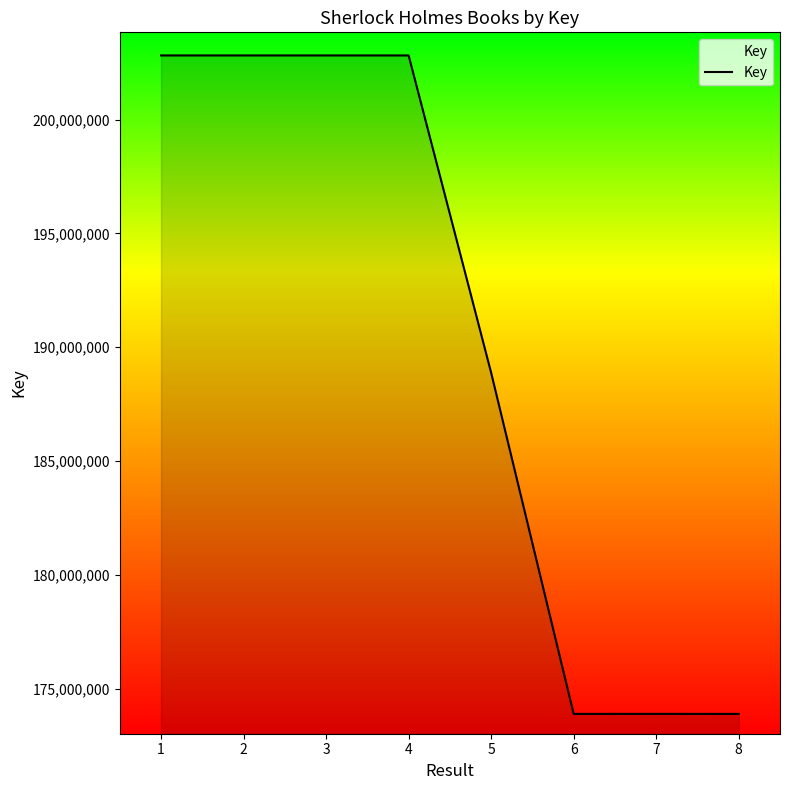

At which label is the value closest to 188354221?

5